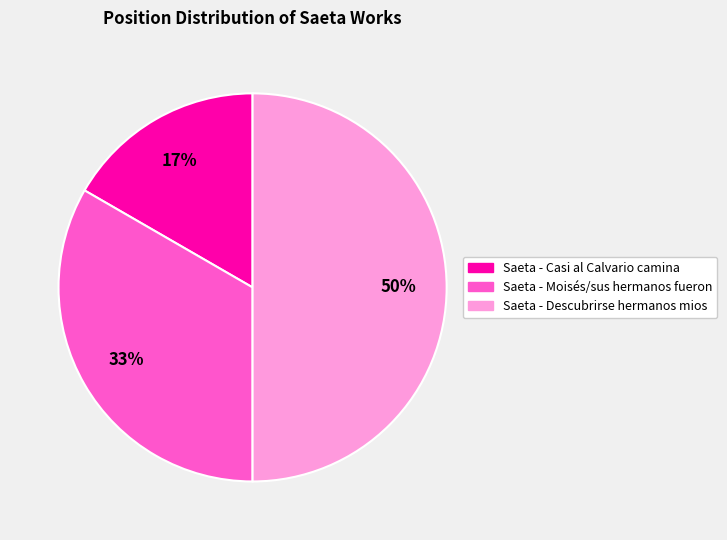

True or false: Saeta - Casi al Calvario camina accounts for 17% of the total.

True